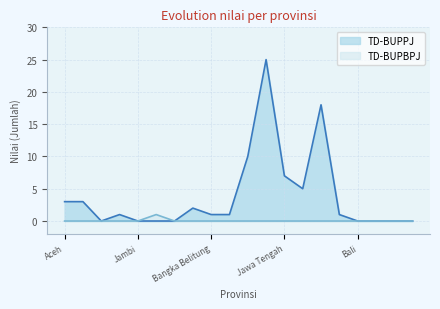

The TD-BUPPJ series shows 18 at Jawa Timur. True or false?

True